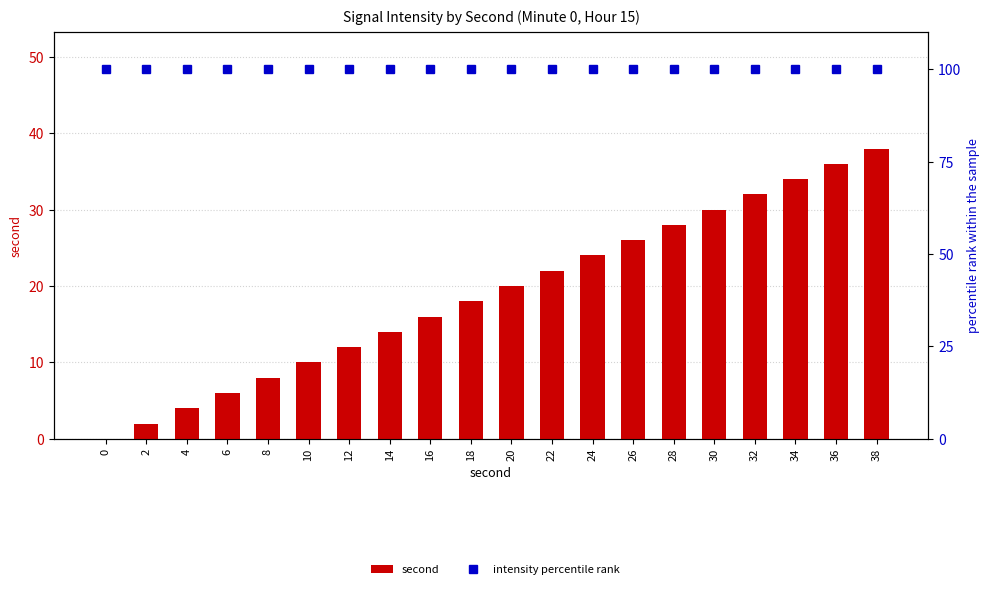

Count the number of data series in this chart.

2